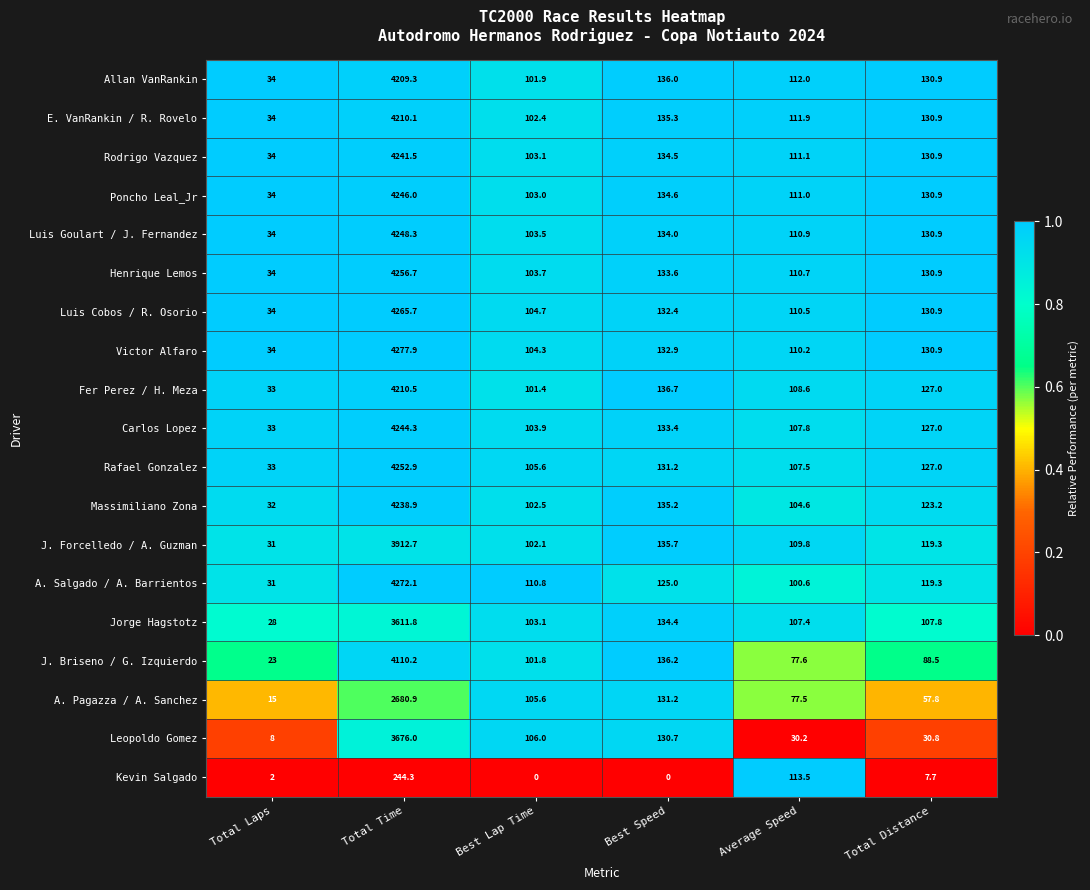

Rank the categories by A. Pagazza / A. Sanchez value from lowest to highest.

Total Laps, Total Distance, Average Speed, Best Lap Time, Best Speed, Total Time